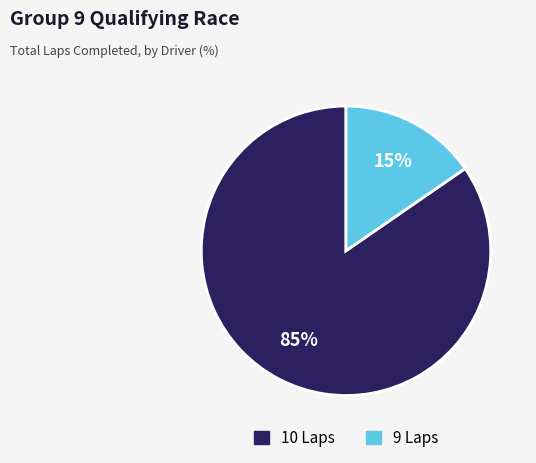

Which has a higher value, 10 Laps or 9 Laps?

10 Laps